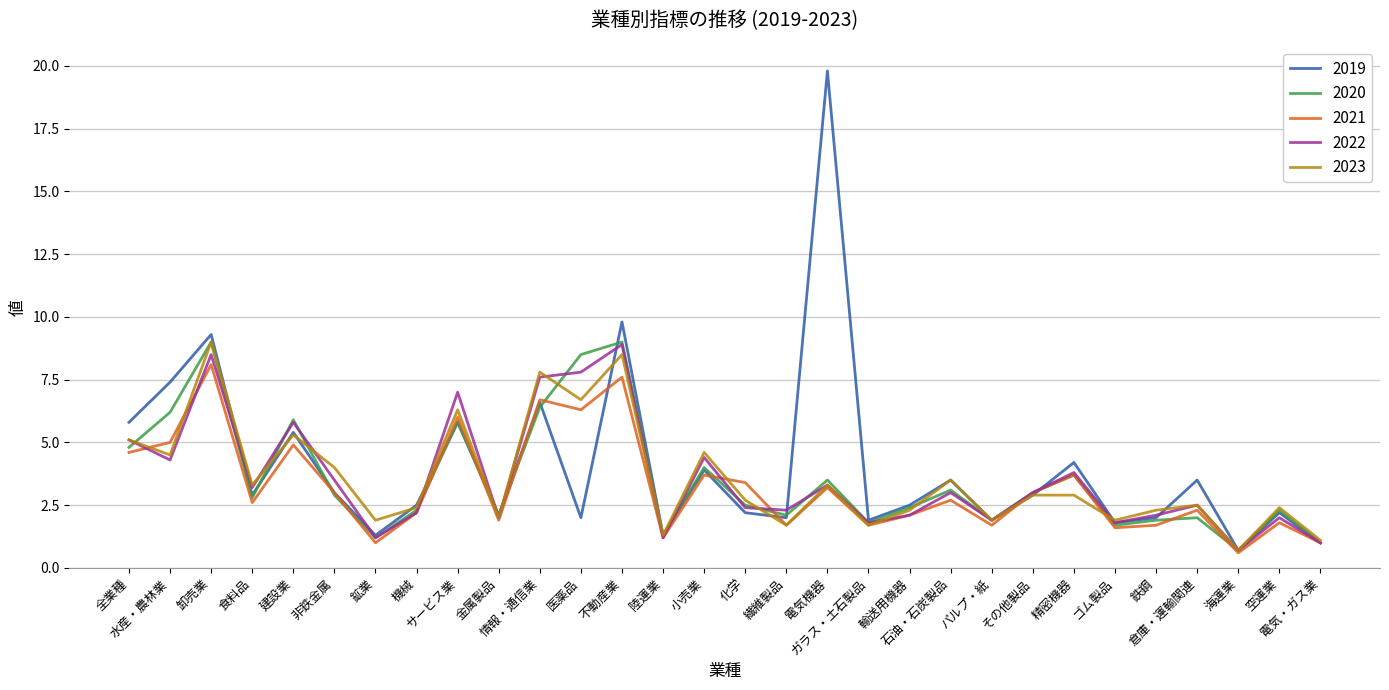

Which series has the widest spread of values?

2019